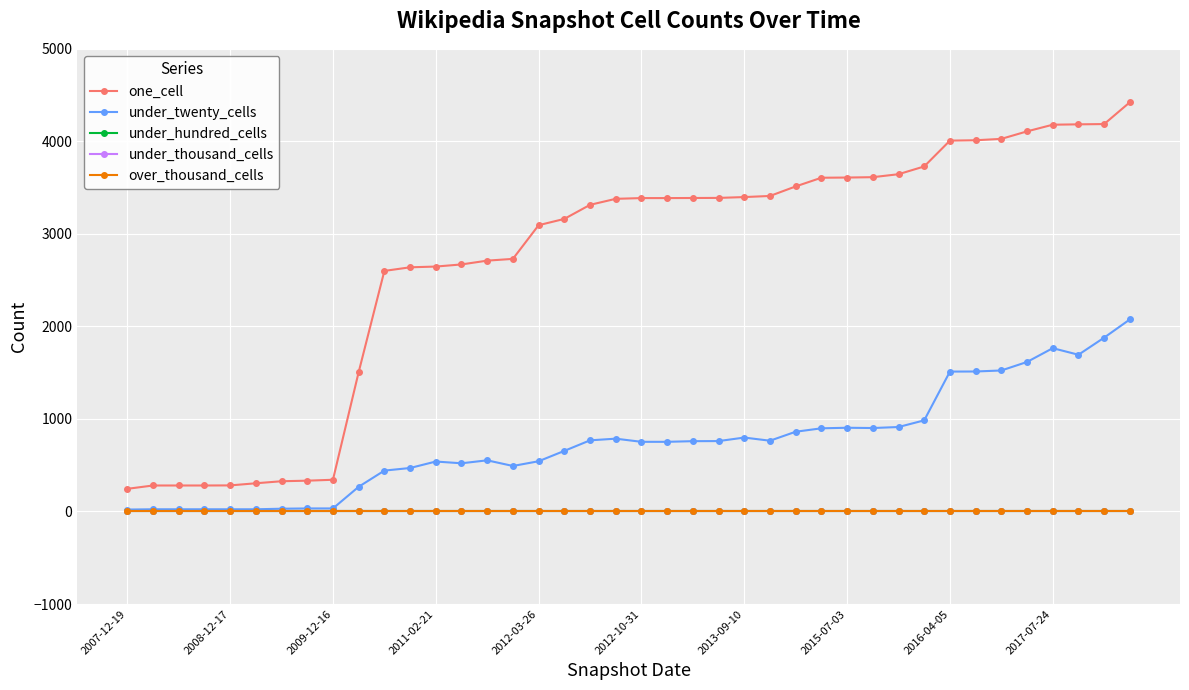

Rank the series by their maximum value, from highest to lowest.

one_cell, under_twenty_cells, under_hundred_cells, under_thousand_cells, over_thousand_cells